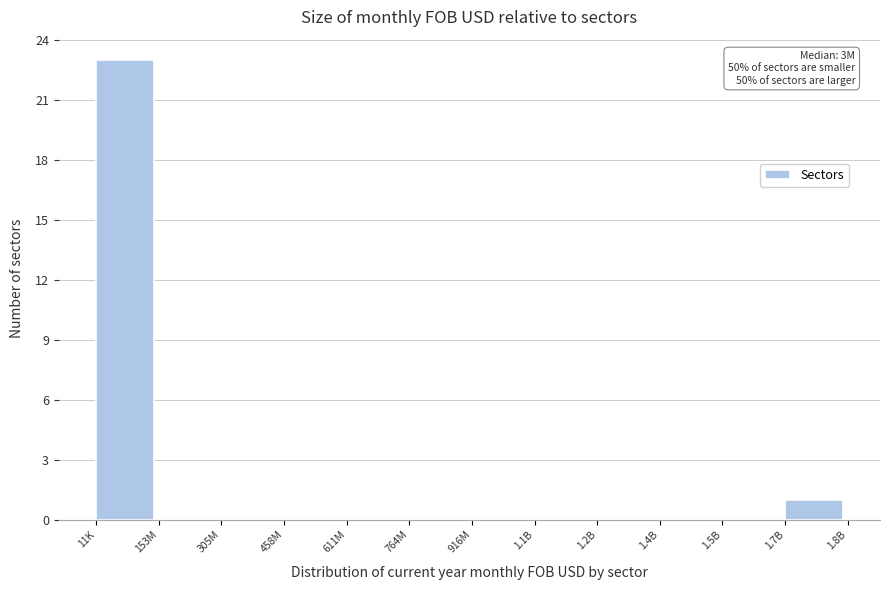

Reading left to right, transcribe all the data shown in this chart.

11K=23	153M=0	305M=0	458M=0	611M=0	764M=0	916M=0	1.1B=0	1.2B=0	1.4B=0	1.5B=0	1.7B=1